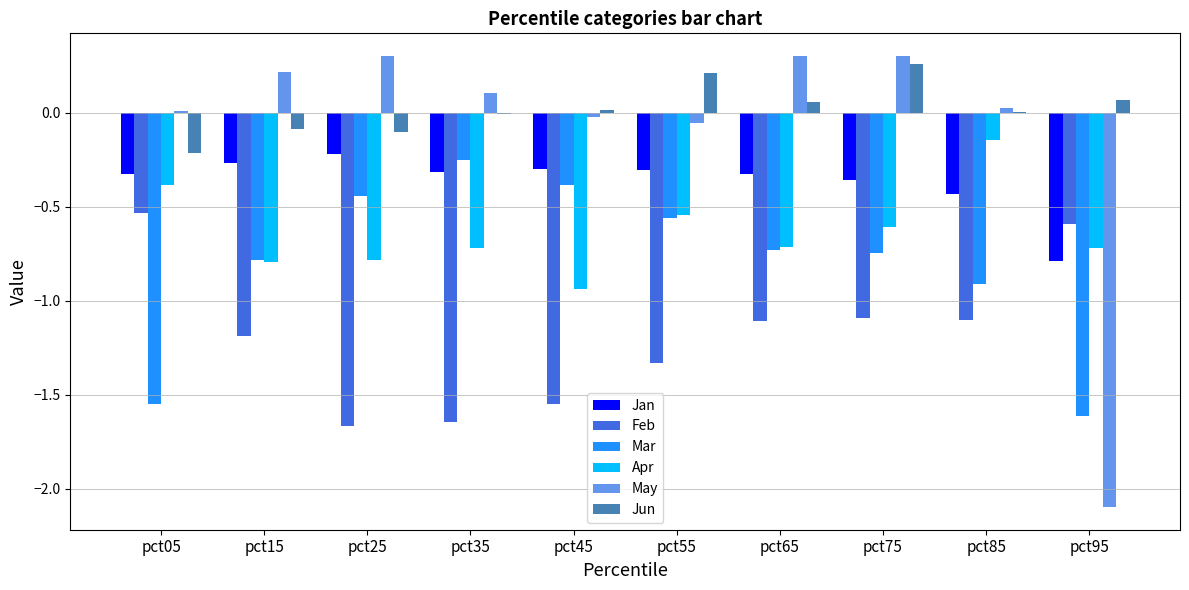

The value of May at pct95 is -1.1. True or false?

False